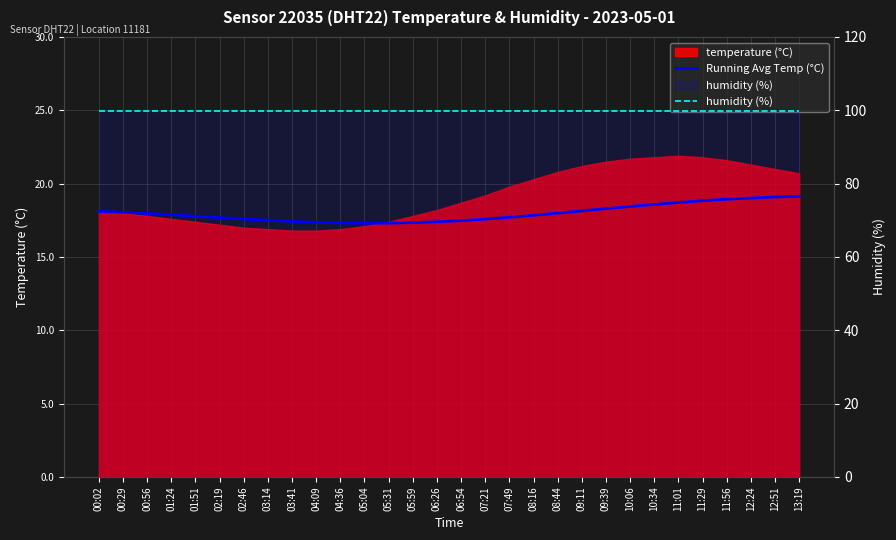

True or false: humidity (%) and Running Avg Temp (°C) intersect in this chart.

False